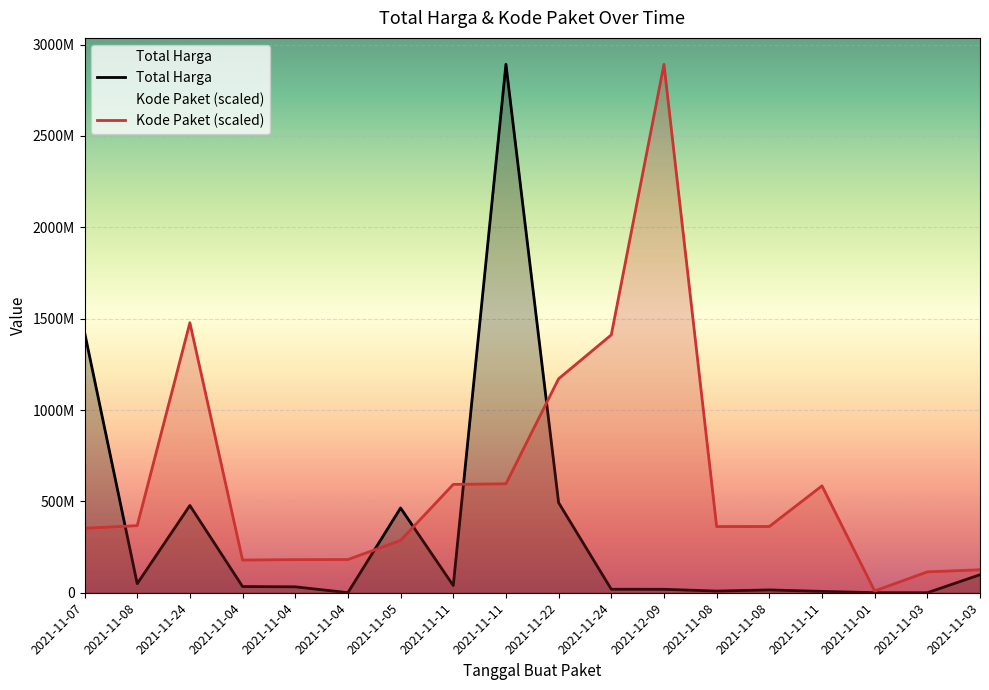

Which series changed the most between 2021-11-07 and 2021-11-04?

Total Harga